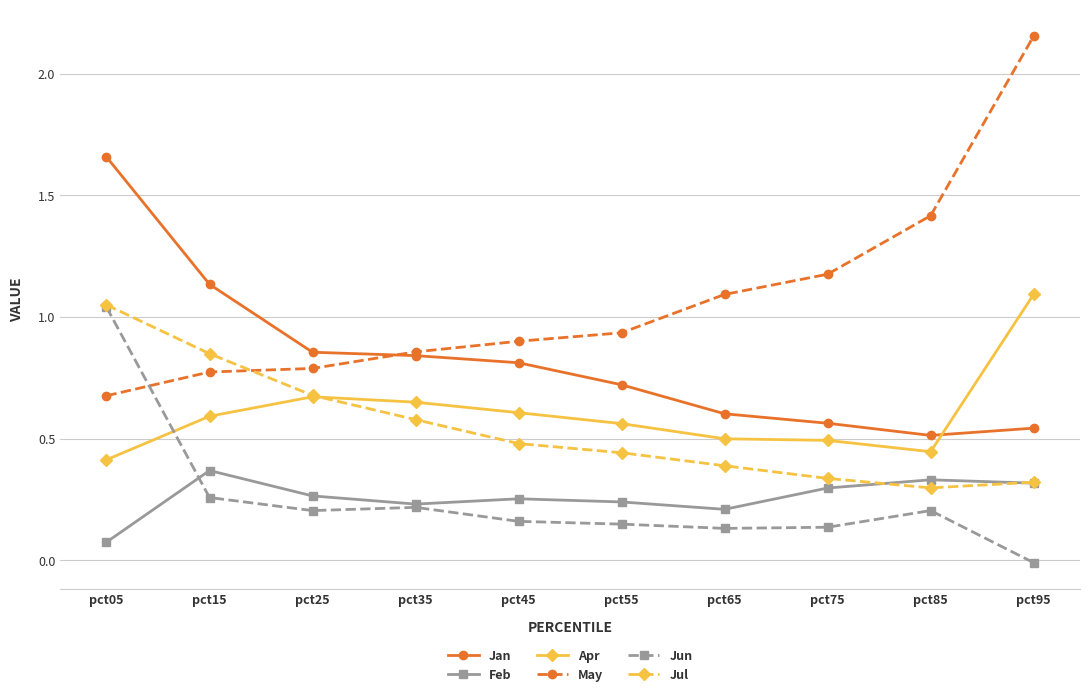

True or false: Jun and Jan intersect in this chart.

False